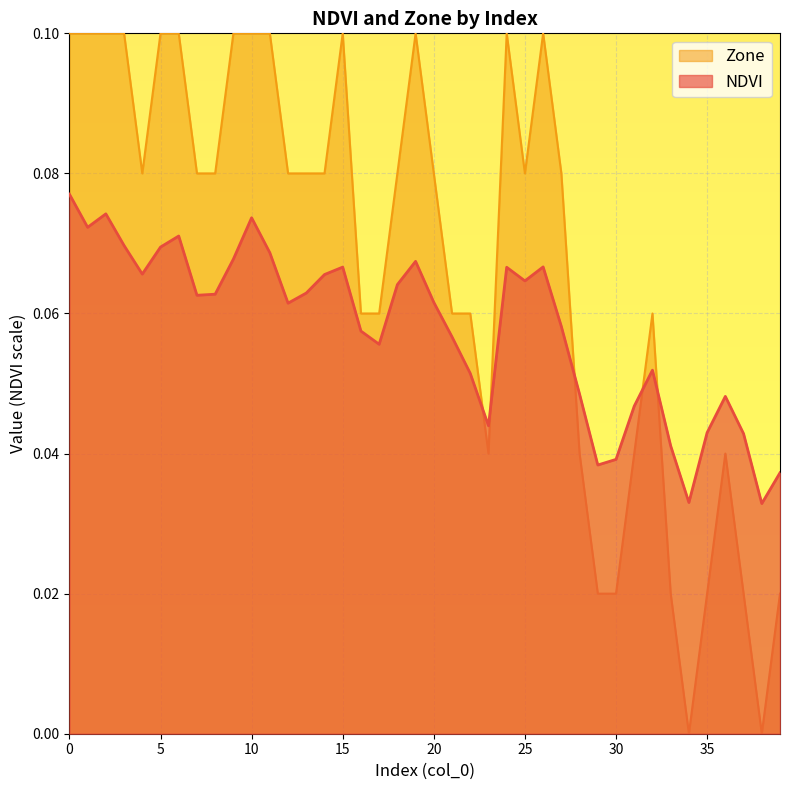

True or false: NDVI has more than 1 points higher than both neighbors.

True